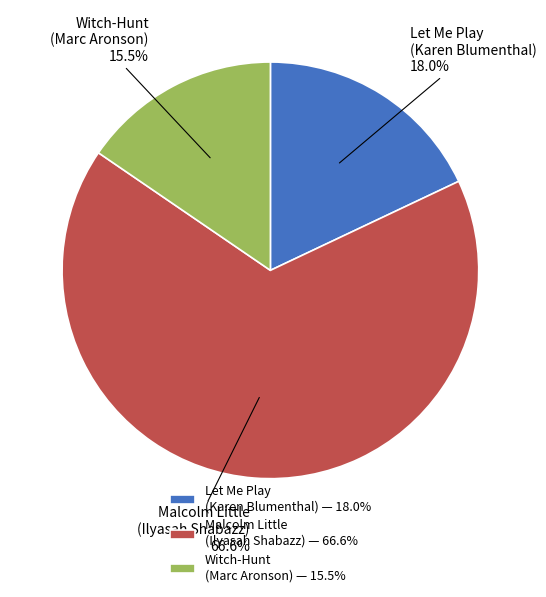

Is there any slice that represents more than half of the pie?

Yes